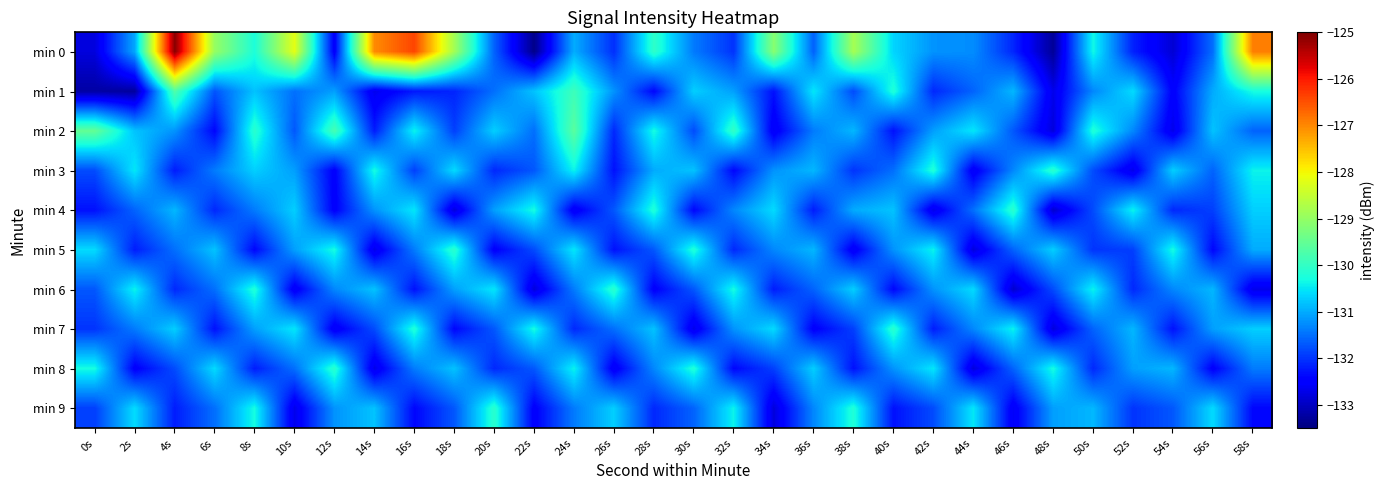

Reading left to right, list all the values displayed in this chart.

min 0: 0s=-132.8	2s=-131.0	4s=-125.1	6s=-129.0	8s=-130.2	10s=-128.2	12s=-132.5	14s=-127.0	16s=-126.4	18s=-128.9	20s=-131.6	22s=-133.4	24s=-131.0	26s=-132.0	28s=-130.1	30s=-131.4	32s=-132.0	34s=-129.1	36s=-131.6	38s=-128.8	40s=-130.7	42s=-131.2	44s=-131.3	46s=-132.1	48s=-133.3	50s=-130.3	52s=-132.2	54s=-132.9	56s=-131.5	58s=-126.9
min 1: 0s=-133.2	2s=-133.3	4s=-129.7	6s=-131.7	8s=-130.8	10s=-131.5	12s=-131.1	14s=-132.7	16s=-132.2	18s=-132.1	20s=-131.5	22s=-130.8	24s=-129.9	26s=-131.2	28s=-132.4	30s=-130.7	32s=-131.1	34s=-132.3	36s=-130.5	38s=-131.8	40s=-130.2	42s=-132.1	44s=-131.6	46s=-130.9	48s=-132.7	50s=-131.3	52s=-130.6	54s=-132.5	56s=-131.0	58s=-130.3
min 2: 0s=-129.5	2s=-130.8	4s=-131.2	6s=-132.4	8s=-130.1	10s=-131.7	12s=-129.8	14s=-132.2	16s=-130.4	18s=-131.9	20s=-130.7	22s=-131.5	24s=-129.6	26s=-132.1	28s=-130.3	30s=-131.8	32s=-130.0	34s=-132.6	36s=-131.4	38s=-130.9	40s=-132.3	42s=-131.1	44s=-130.5	46s=-131.7	48s=-132.8	50s=-130.2	52s=-131.3	54s=-132.7	56s=-130.8	58s=-131.6
min 3: 0s=-131.8	2s=-130.5	4s=-132.2	6s=-131.4	8s=-130.7	10s=-131.1	12s=-132.5	14s=-130.3	16s=-131.9	18s=-130.6	20s=-132.1	22s=-131.7	24s=-130.4	26s=-132.3	28s=-131.0	30s=-130.8	32s=-132.4	34s=-131.2	36s=-130.9	38s=-132.0	40s=-131.5	42s=-130.2	44s=-132.6	46s=-131.3	48s=-130.1	50s=-131.8	52s=-132.7	54s=-130.7	56s=-131.6	58s=-130.4
min 4: 0s=-132.3	2s=-131.6	4s=-130.9	6s=-132.1	8s=-131.4	10s=-130.7	12s=-132.5	14s=-131.2	16s=-130.5	18s=-132.8	20s=-131.1	22s=-130.3	24s=-132.6	26s=-131.7	28s=-130.2	30s=-132.4	32s=-131.3	34s=-130.6	36s=-132.2	38s=-131.0	40s=-130.8	42s=-132.7	44s=-131.5	46s=-130.1	48s=-132.9	50s=-131.8	52s=-130.4	54s=-132.1	56s=-131.9	58s=-130.7
min 5: 0s=-130.6	2s=-132.2	4s=-131.5	6s=-130.8	8s=-132.4	10s=-131.1	12s=-130.3	14s=-132.7	16s=-131.4	18s=-130.1	20s=-132.5	22s=-131.8	24s=-130.5	26s=-132.3	28s=-131.7	30s=-130.2	32s=-132.1	34s=-131.3	36s=-130.9	38s=-132.6	40s=-131.2	42s=-130.4	44s=-132.8	46s=-131.6	48s=-130.7	50s=-132.0	52s=-131.9	54s=-130.3	56s=-132.4	58s=-131.0
min 6: 0s=-131.7	2s=-130.4	4s=-132.1	6s=-131.5	8s=-130.2	10s=-132.6	12s=-131.3	14s=-130.8	16s=-132.3	18s=-131.1	20s=-130.5	22s=-132.8	24s=-131.4	26s=-130.1	28s=-132.5	30s=-131.7	32s=-130.3	34s=-132.2	36s=-131.6	38s=-130.7	40s=-132.4	42s=-131.2	44s=-130.6	46s=-132.9	48s=-131.8	50s=-130.4	52s=-132.1	54s=-131.3	56s=-130.9	58s=-132.7
min 7: 0s=-132.0	2s=-131.4	4s=-130.7	6s=-132.3	8s=-131.1	10s=-130.5	12s=-132.6	14s=-131.8	16s=-130.2	18s=-132.4	20s=-131.7	22s=-130.3	24s=-132.1	26s=-131.5	28s=-130.8	30s=-132.7	32s=-131.2	34s=-130.6	36s=-132.5	38s=-131.9	40s=-130.1	42s=-132.2	44s=-131.3	46s=-130.4	48s=-132.8	50s=-131.6	52s=-130.9	54s=-132.3	56s=-131.1	58s=-130.7
min 8: 0s=-130.3	2s=-132.5	4s=-131.8	6s=-130.6	8s=-132.2	10s=-131.5	12s=-130.1	14s=-132.7	16s=-131.4	18s=-130.8	20s=-132.1	22s=-131.7	24s=-130.4	26s=-132.6	28s=-131.3	30s=-130.2	32s=-132.4	34s=-131.9	36s=-130.7	38s=-132.3	40s=-131.2	42s=-130.5	44s=-132.8	46s=-131.6	48s=-130.3	50s=-132.1	52s=-131.1	54s=-130.9	56s=-132.5	58s=-131.4
min 9: 0s=-131.9	2s=-130.6	4s=-132.2	6s=-131.5	8s=-130.3	10s=-132.7	12s=-131.2	14s=-130.8	16s=-132.4	18s=-131.7	20s=-130.1	22s=-132.5	24s=-131.4	26s=-130.7	28s=-132.1	30s=-131.6	32s=-130.4	34s=-132.8	36s=-131.3	38s=-130.2	40s=-132.3	42s=-131.8	44s=-130.5	46s=-132.6	48s=-131.1	50s=-130.9	52s=-132.0	54s=-131.7	56s=-130.6	58s=-132.4